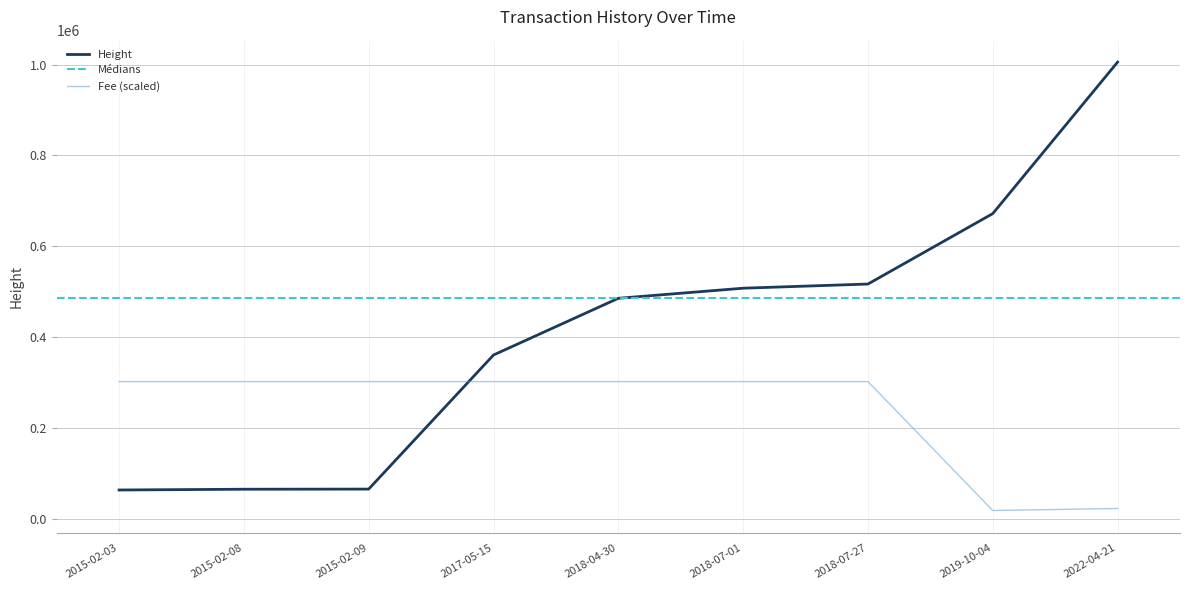

At which category is the sum across all series the highest?

2022-04-21